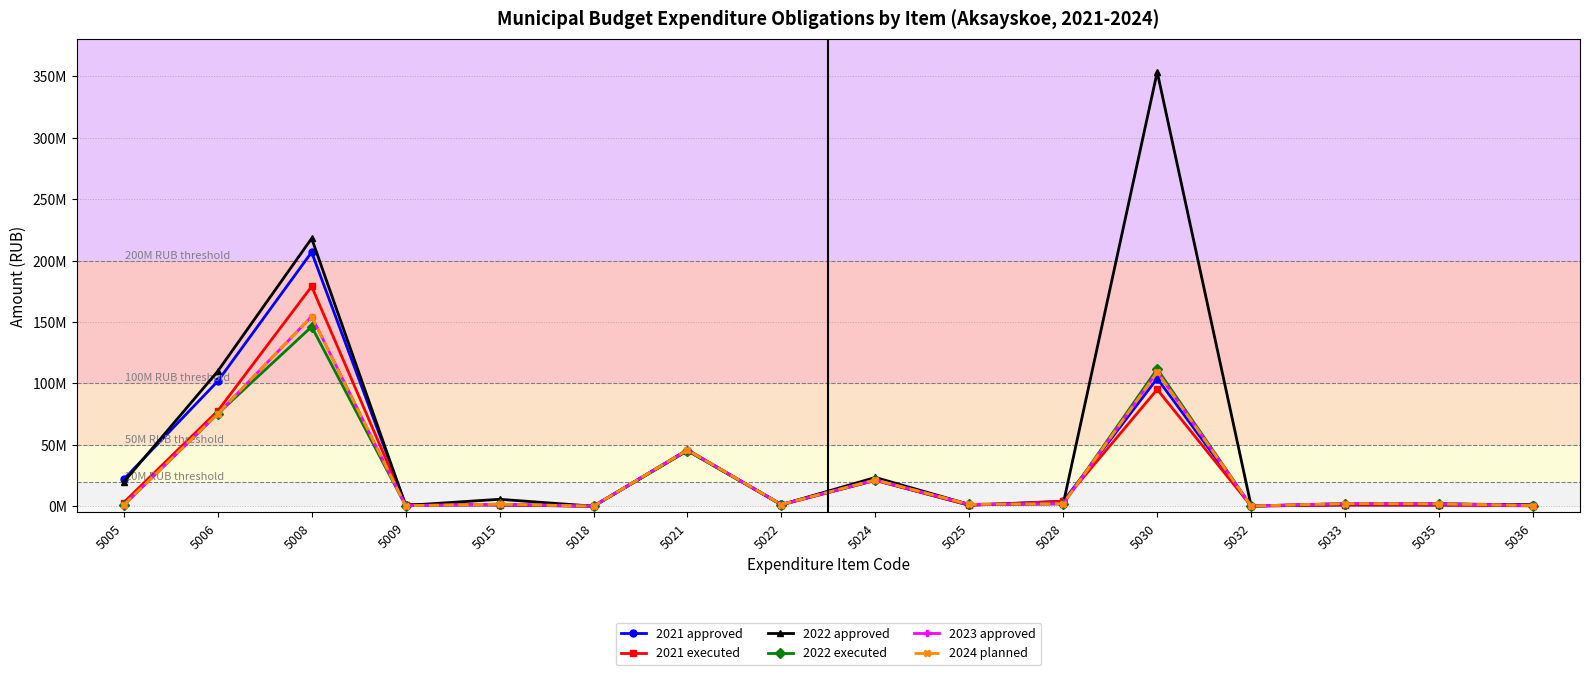

What is the difference between the maximum and minimum values in the 2022 approved series?

353378100